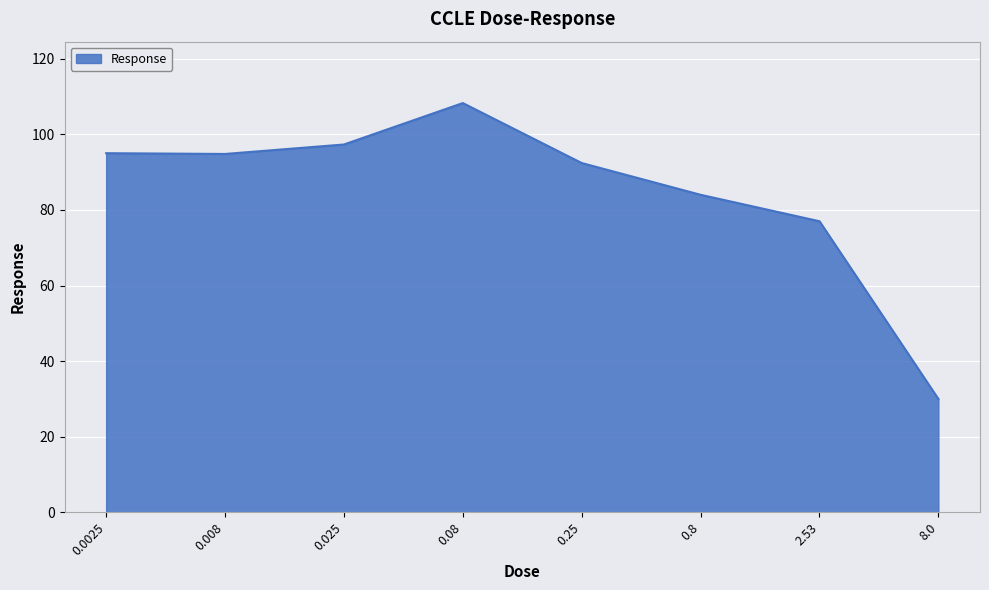

At which category does the data reach its first local peak?

0.08